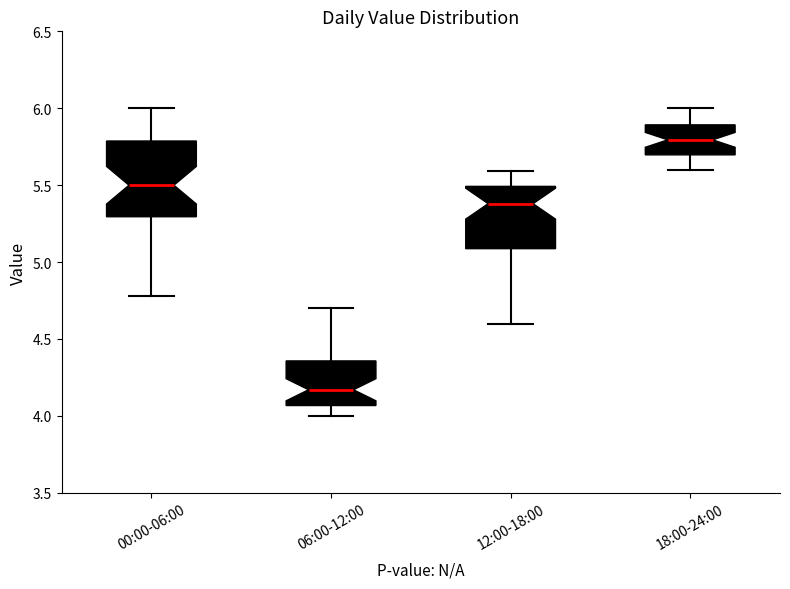

Where does the upper whisker of the box for 00:00-06:00 end on the y-axis? The values are not printed on the chart, so give them approximately, as read against the axis.

6.00